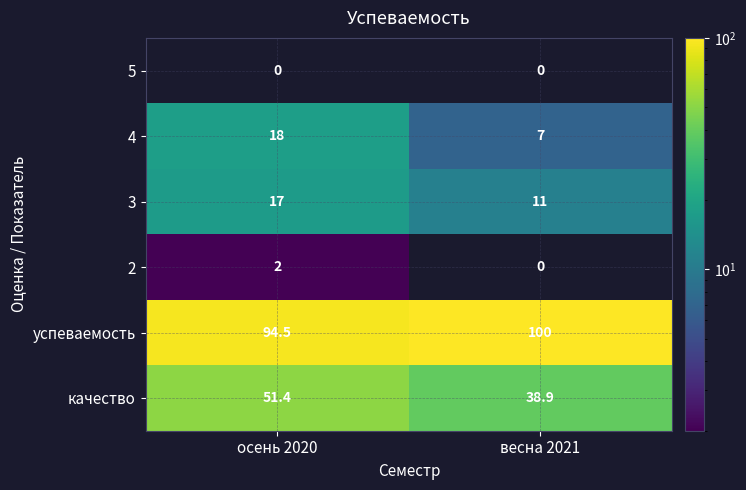

The успеваемость series shows 100.0 at весна 2021. True or false?

True